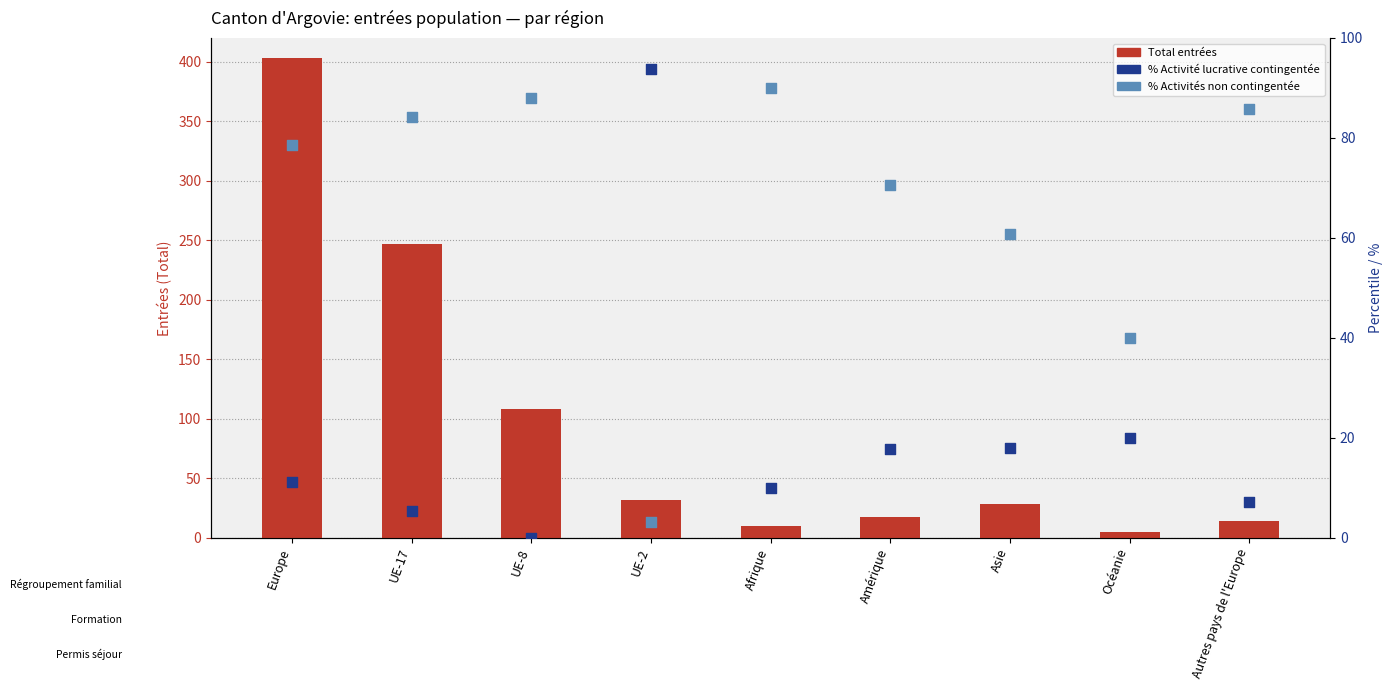

Which series contains the highest Y value?

Total